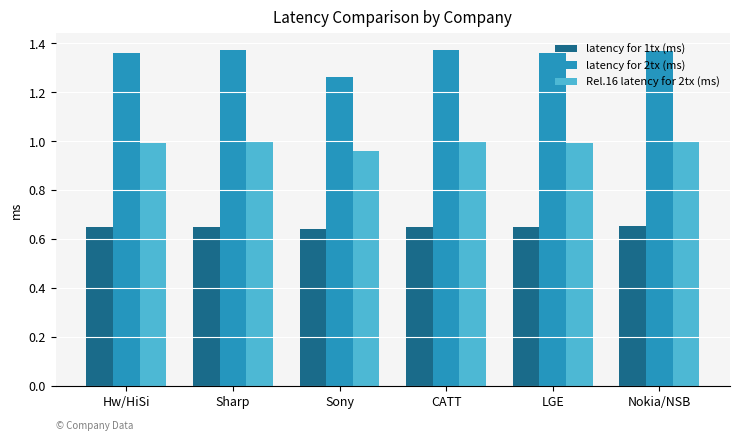

Is the value of latency for 1tx (ms) at CATT greater than the value of latency for 2tx (ms) at Sony?

No